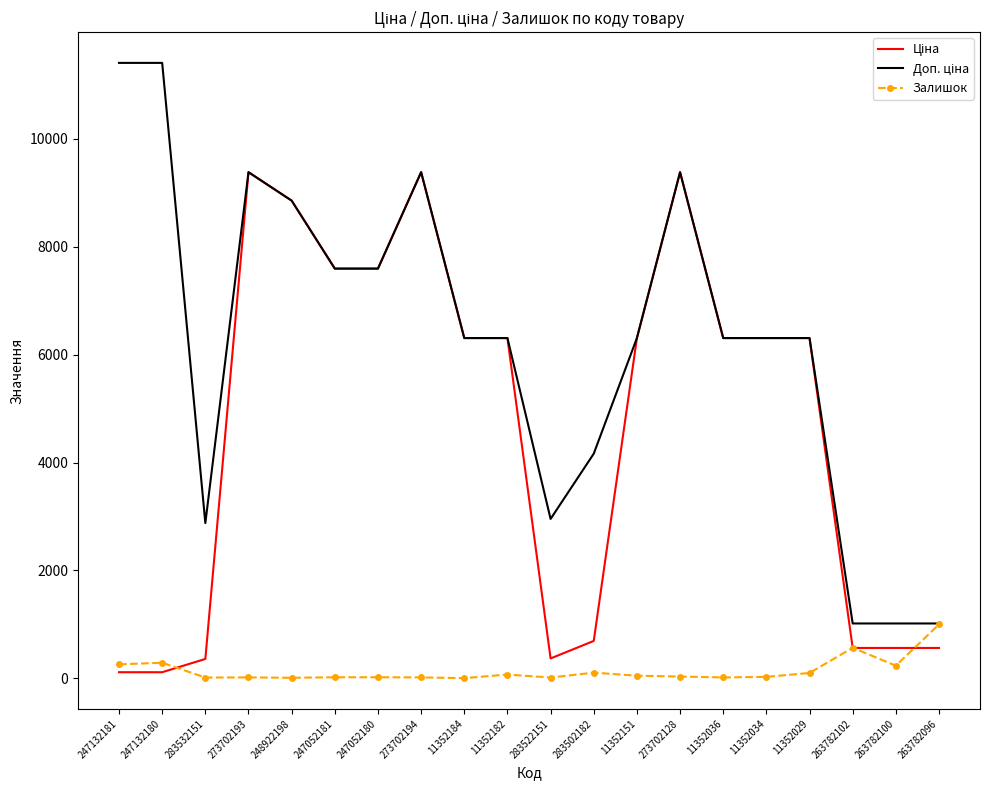

What is the maximum value shown in the chart?

11410.0